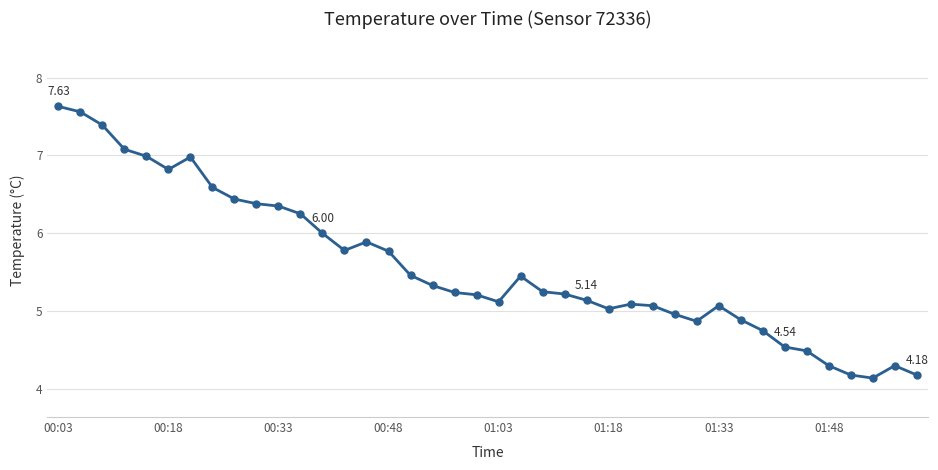

How many lines are shown in the chart?

1